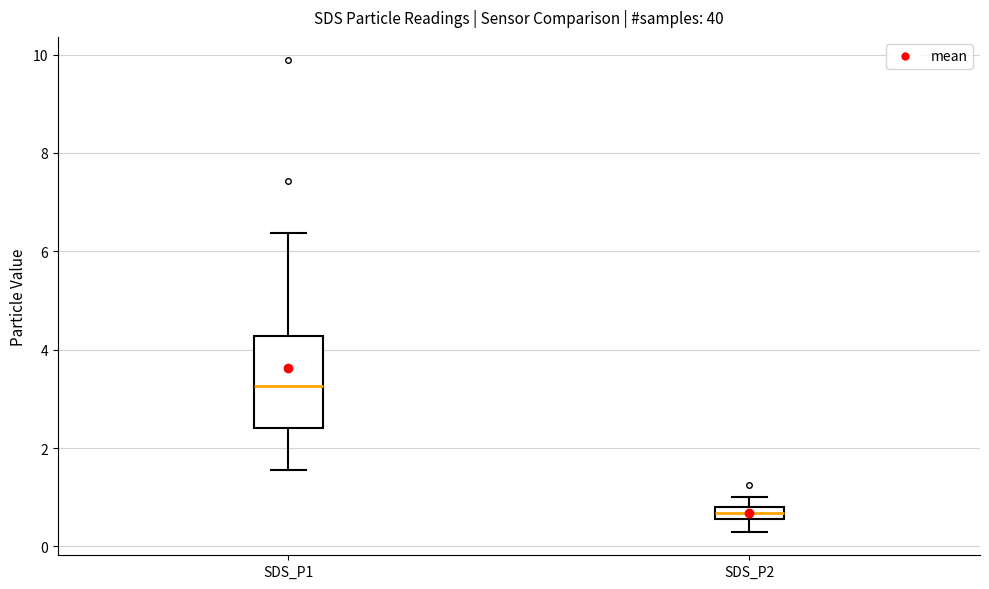

Where is the lower edge of the box for SDS_P2 on the y-axis? The values are not printed on the chart, so give them approximately, as read against the axis.

0.6